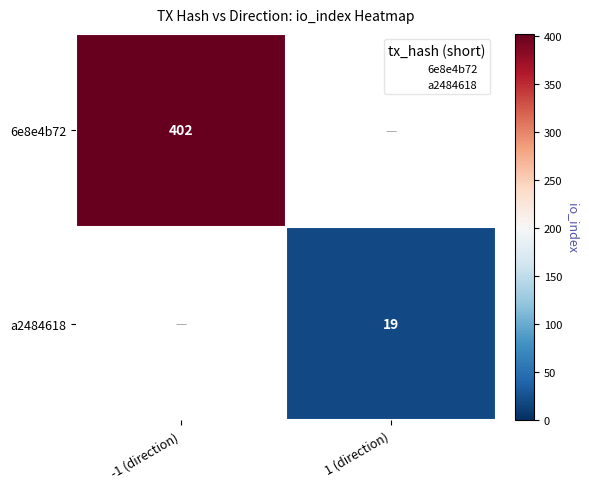

The a2484618 series shows 28 at 1 (direction). True or false?

False